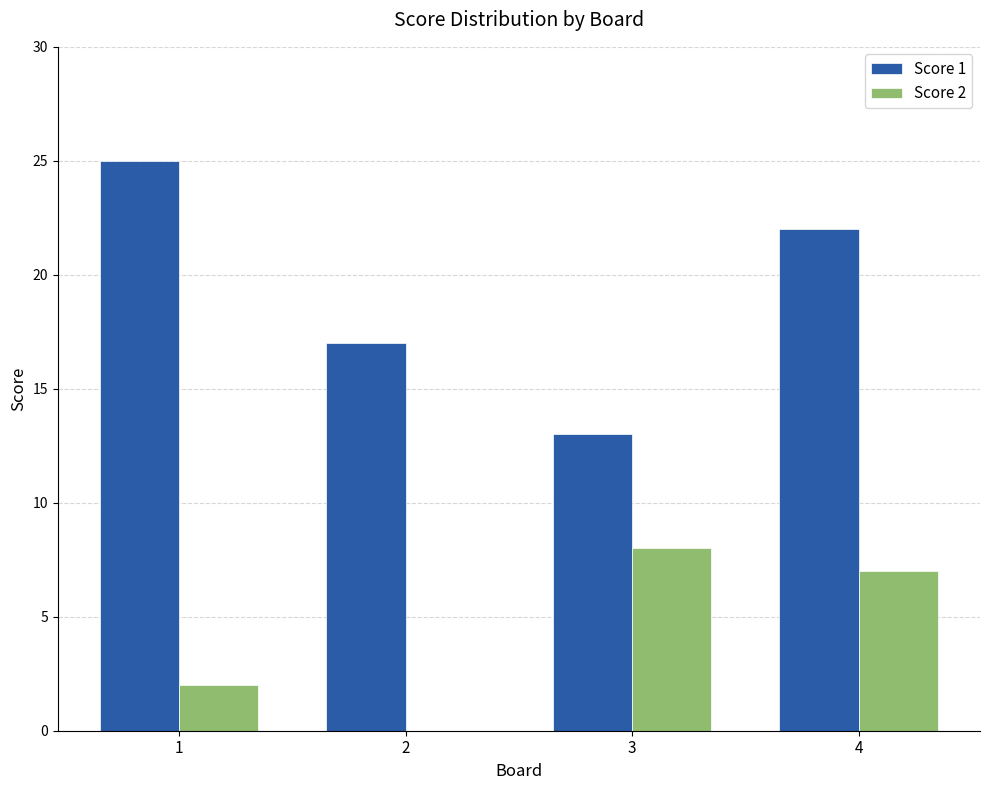

Reading right to left, what are all the values shown in this chart?

Score 1: 22	13	17	25
Score 2: 7	8	0	2